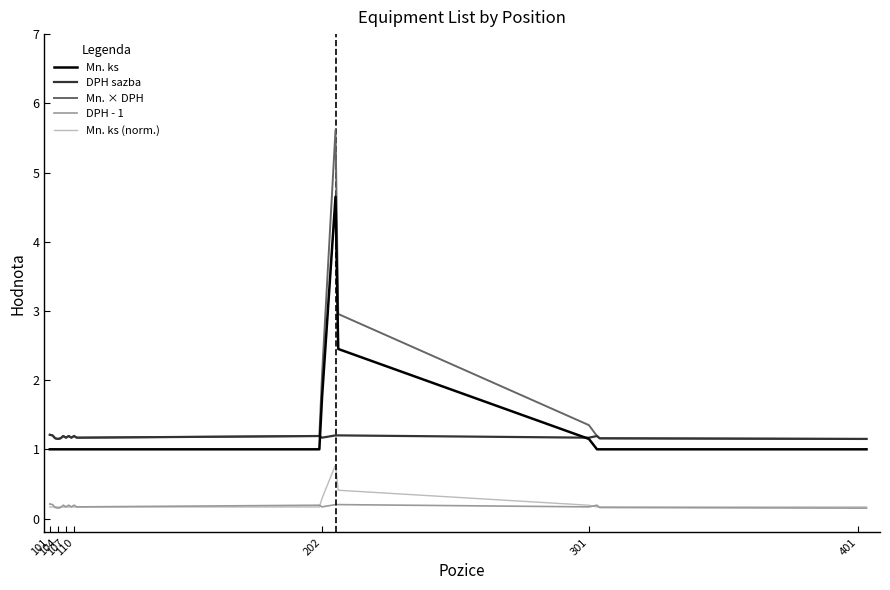

Which series has the largest range (max minus min)?

Mn. × DPH